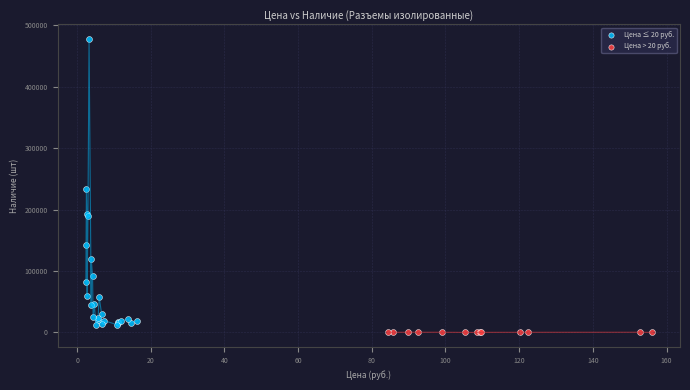

Which series reaches the minimum Y coordinate?

Цена > 20 руб.